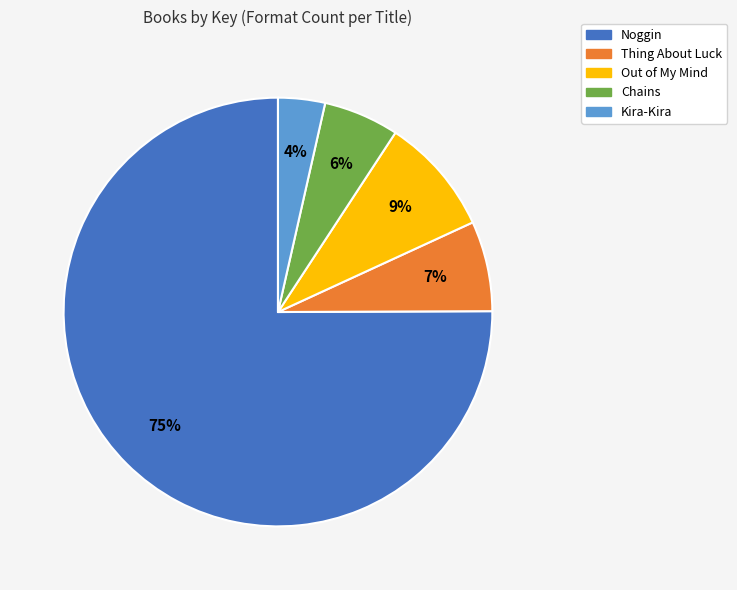

True or false: Out of My Mind accounts for 9% of the total.

True